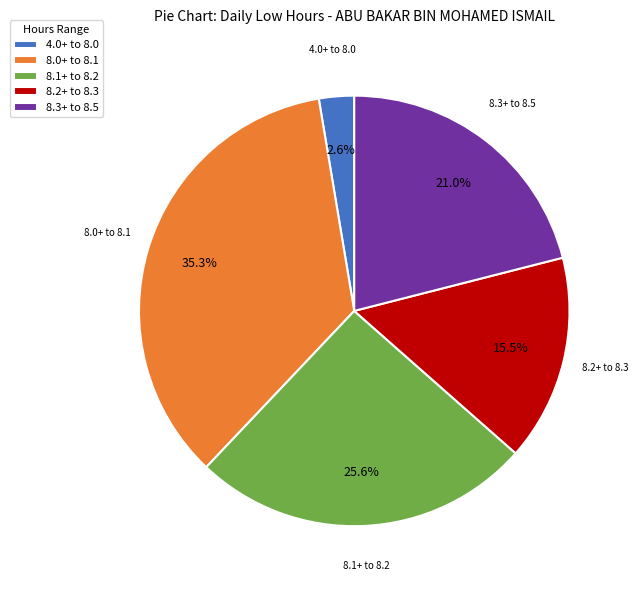

Does any single category account for the majority?

No